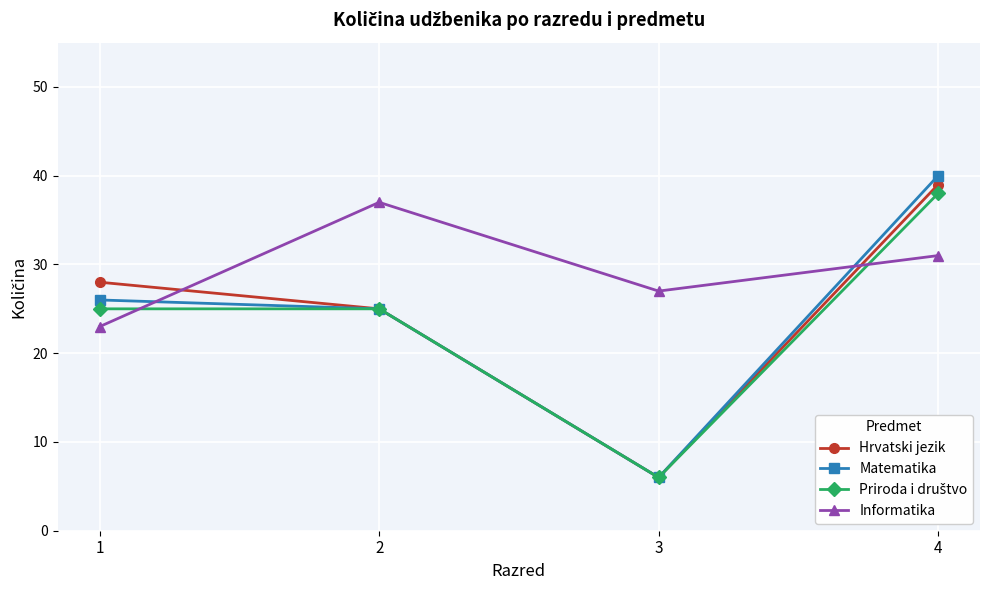

Rank the categories by Informatika value from highest to lowest.

2, 4, 3, 1